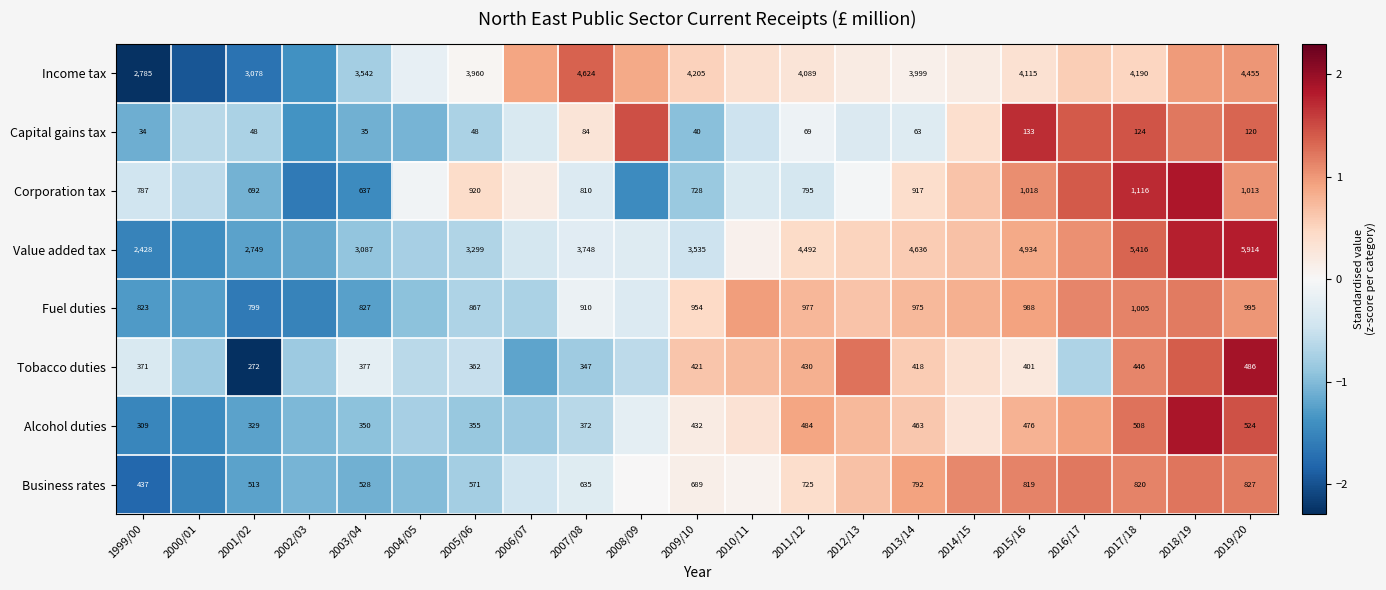

Between 1999/00 and 2015/16, which series saw the biggest shift?

Value added tax